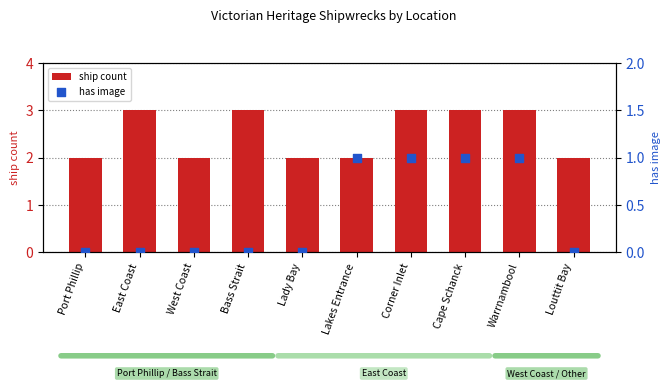

Which series has the largest total across all categories?

ship count